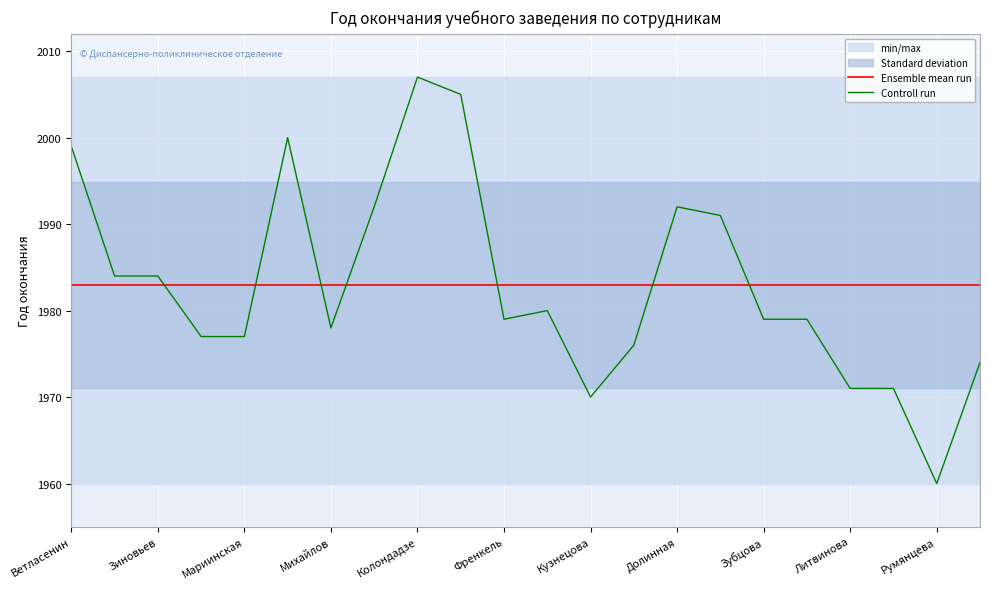

What are all the series names shown in the legend?

Ensemble mean run, Controll run